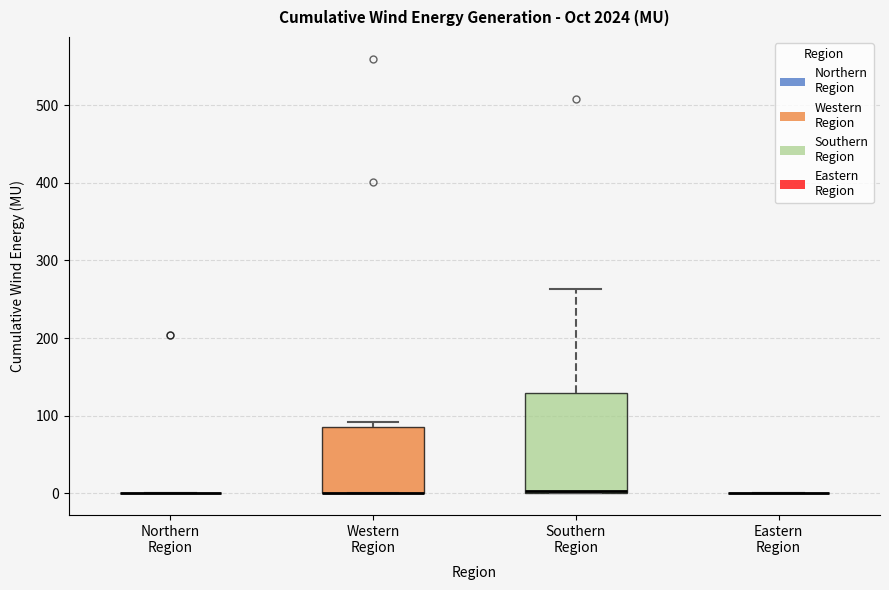

Reading left to right, read every box against the y-axis: the position of its median line, the range the box covers, and the ends of its whiskers. The values are not printed on the chart, so give them approximately, as read against the axis.

Northern Region: box collapsed to a line at 0, whiskers 0 to 0
Western Region: median 0 (drawn on the box's lower edge), box 0 to 90, whiskers 0 to 90 (just above the box's upper edge)
Southern Region: median 0, box 0 to 130, whiskers 0 to 260
Eastern Region: box collapsed to a line at 0, whiskers 0 to 0